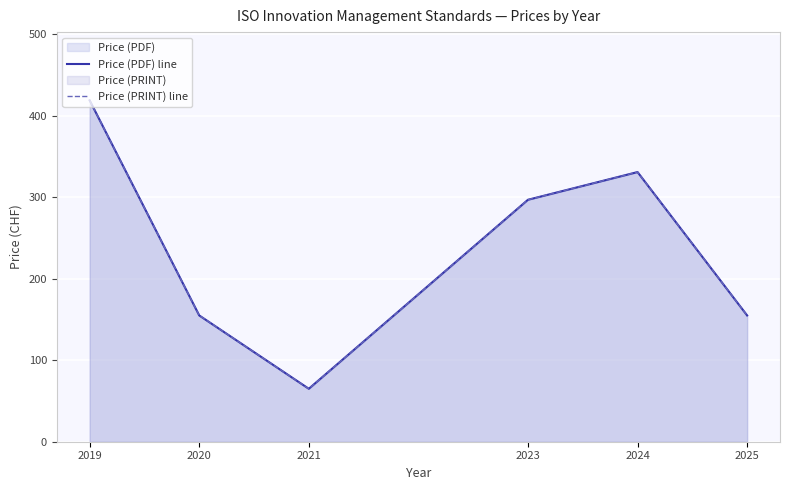

True or false: Price (PRINT) line has more than 0 points higher than both neighbors.

True